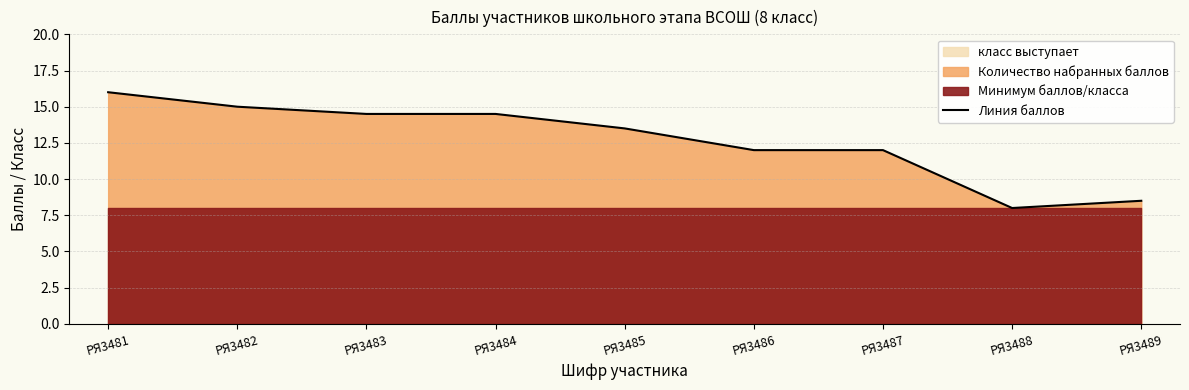

Read the value at РЯ3481.

16.0